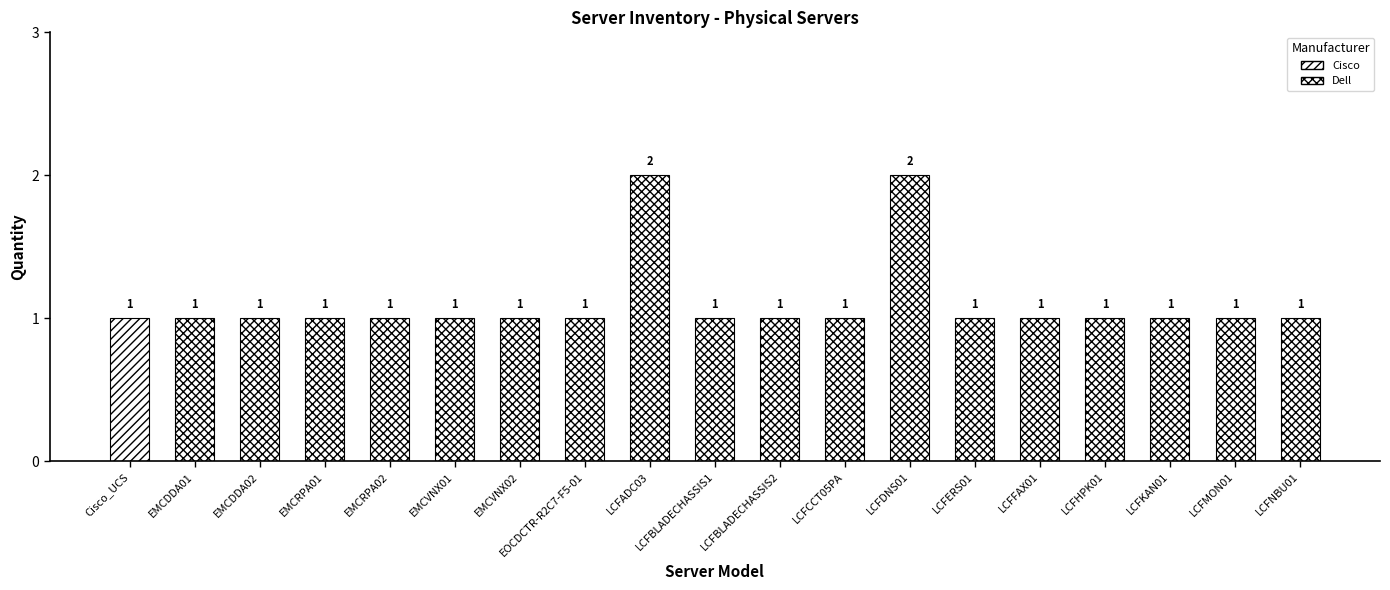

What position from the right is LCFNBU01?

1